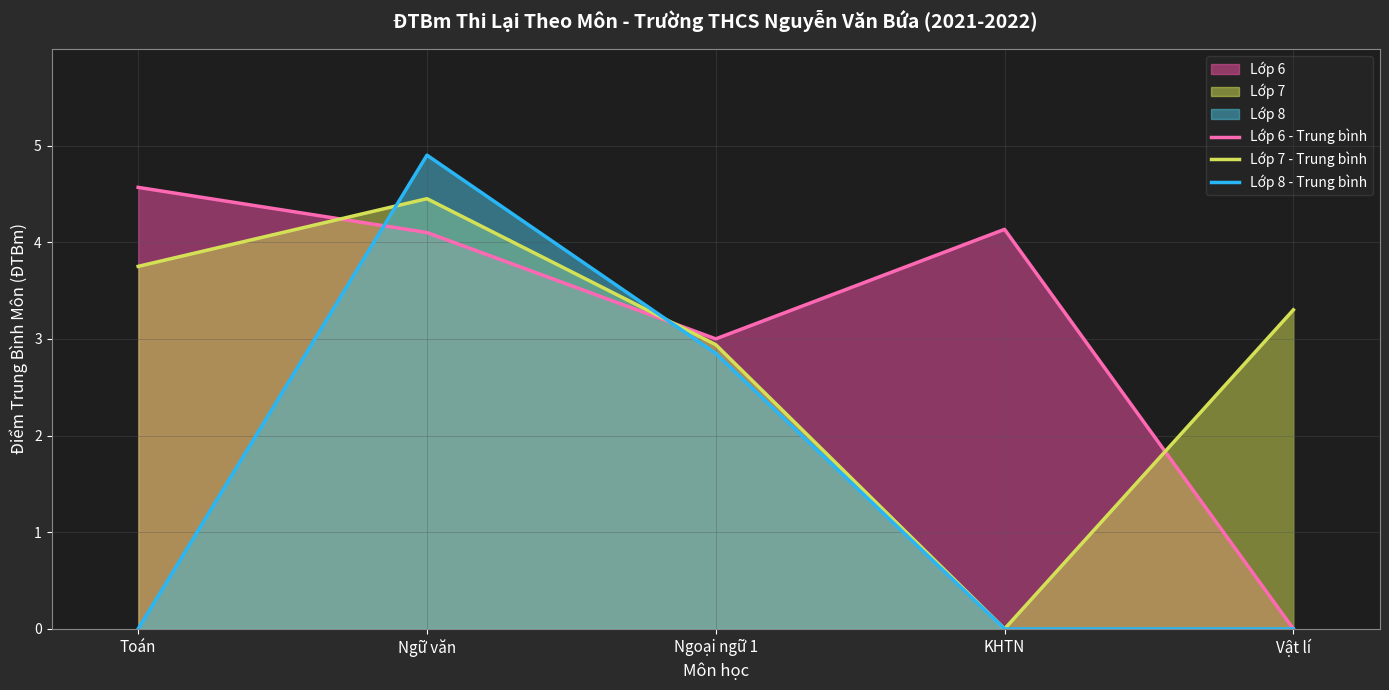

Count the number of categories in the chart.

5